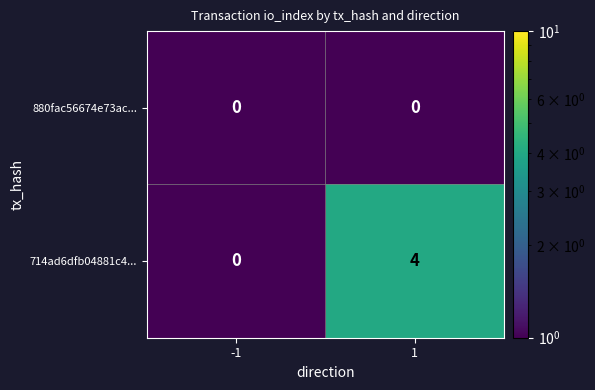

Which series has the largest total across all categories?

714ad6dfb04881c4...